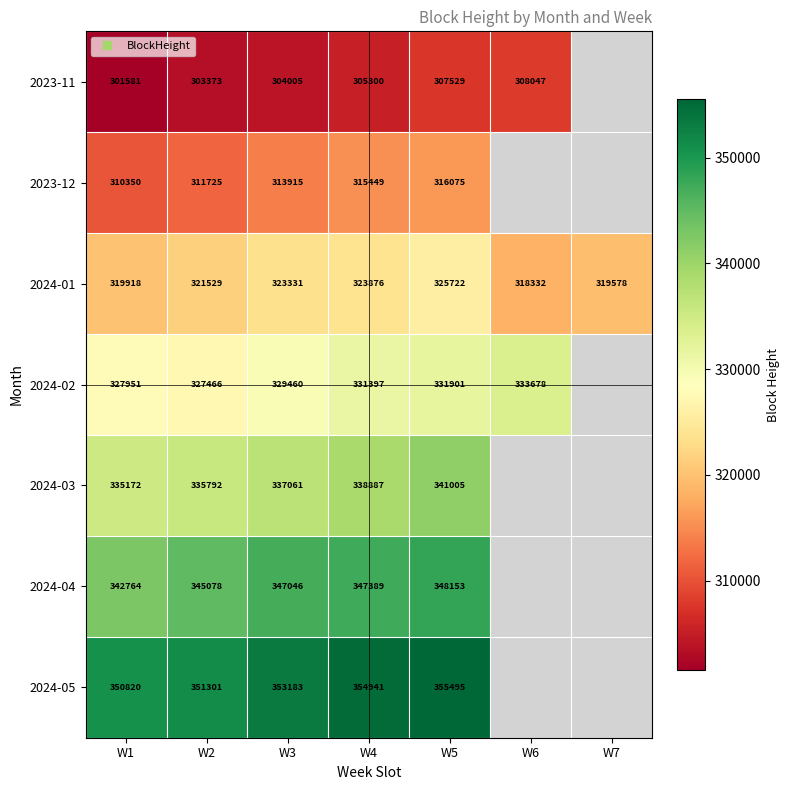

Which category has the highest value across all series?

W5